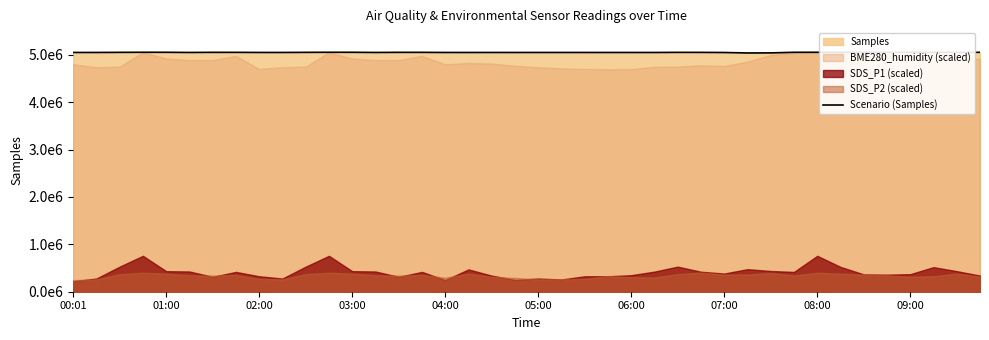

Between 24 and 39, which is larger?

39